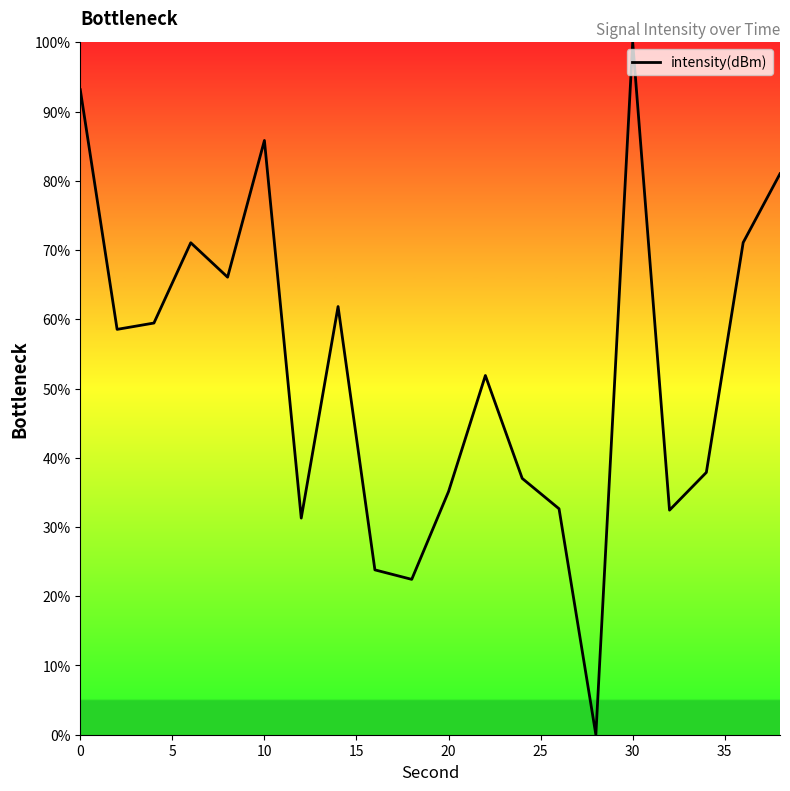

What is the greatest value displayed?

100.0